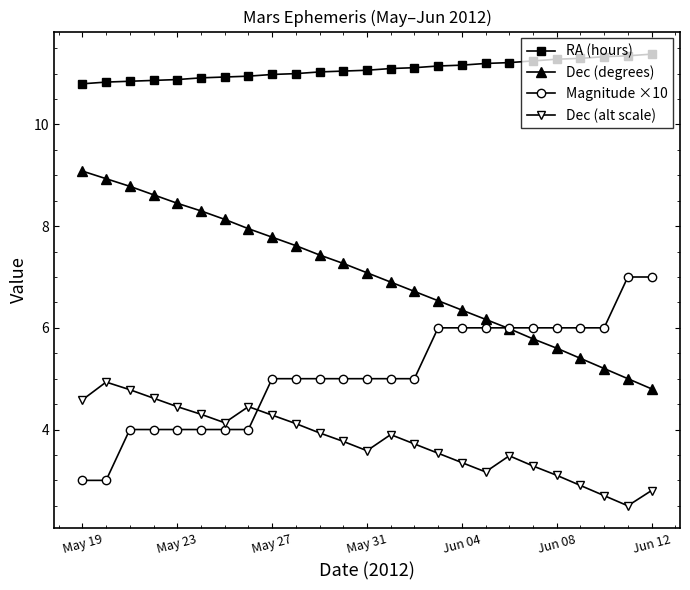

How many series are shown in this chart?

4